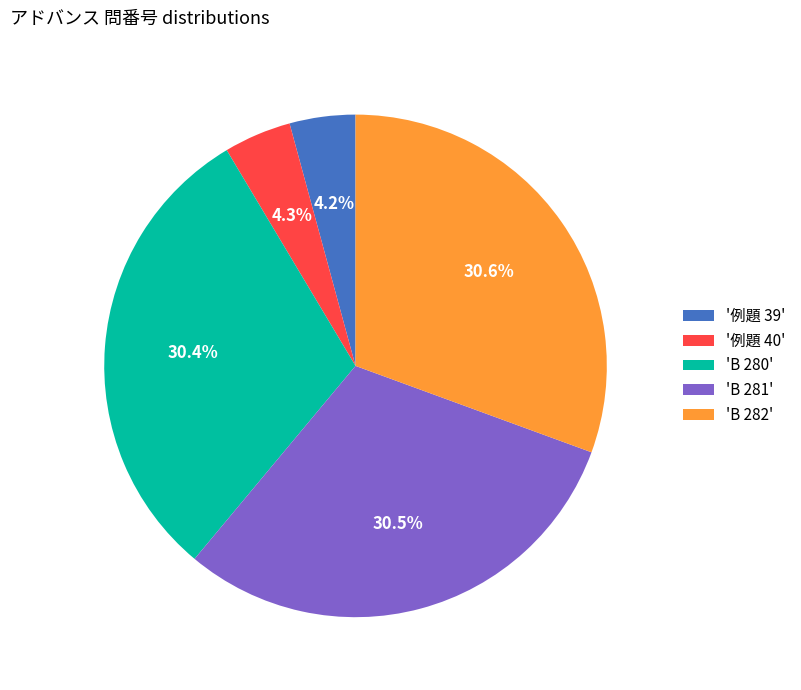

What percentage is NOT represented by 'B 282'?

69.4%